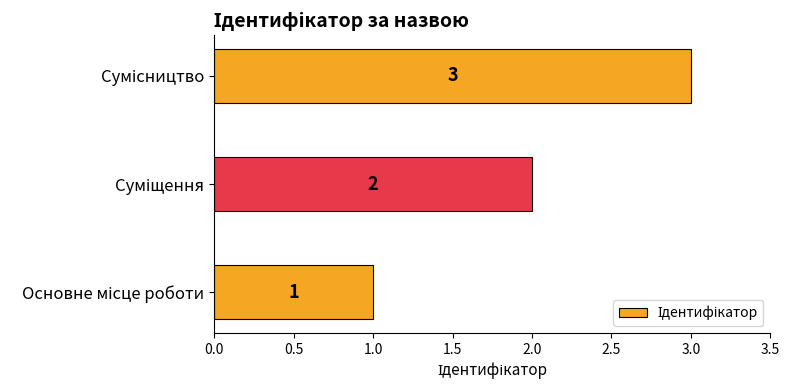

How many bars are there in total?

3